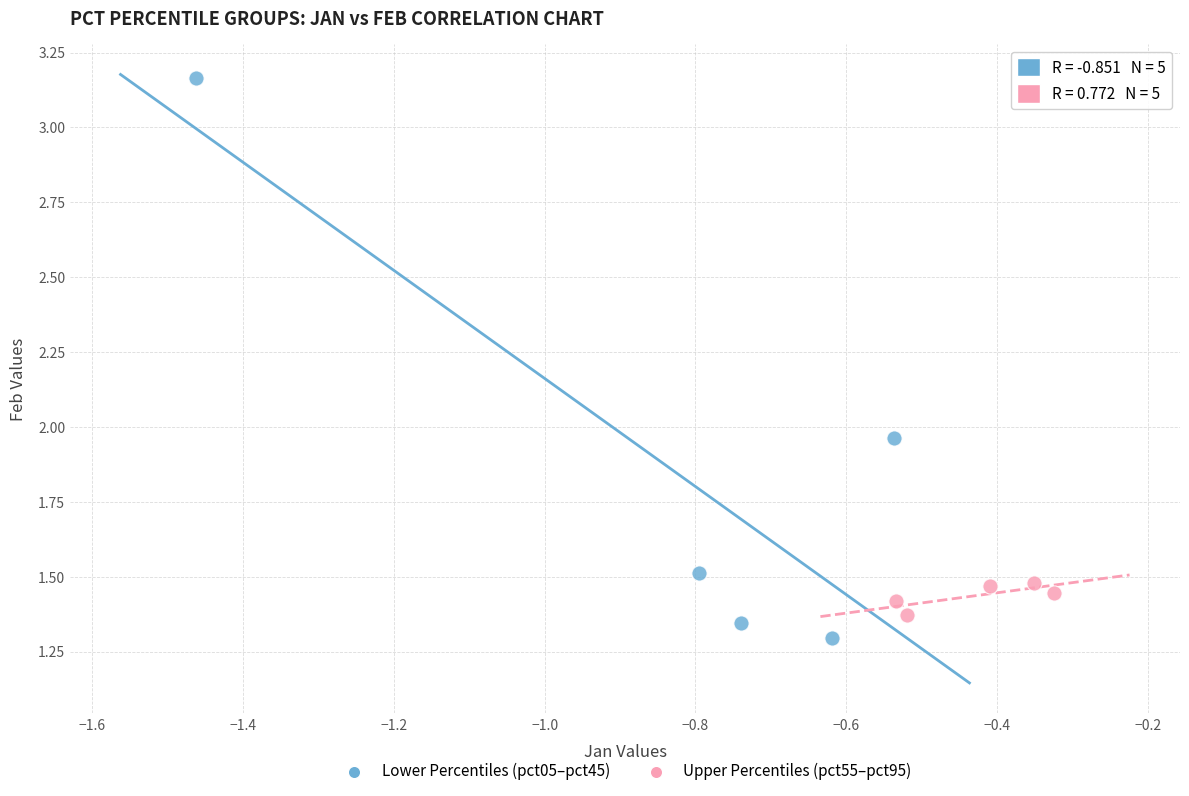

What are all the series names shown in the legend?

Lower Percentiles (pct05–pct45), Upper Percentiles (pct55–pct95)